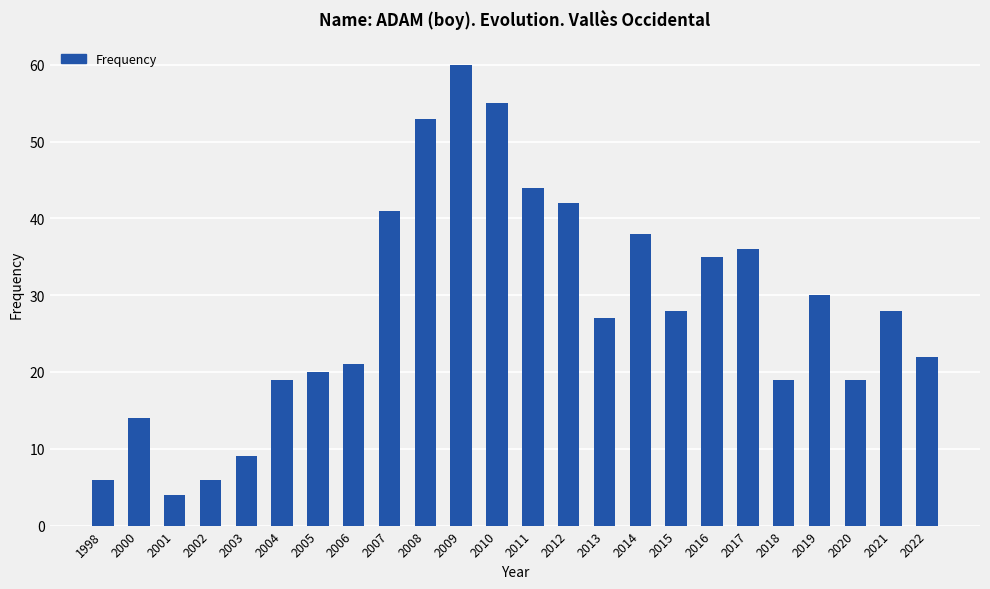

What is the value of the 2nd bar from the left?

14